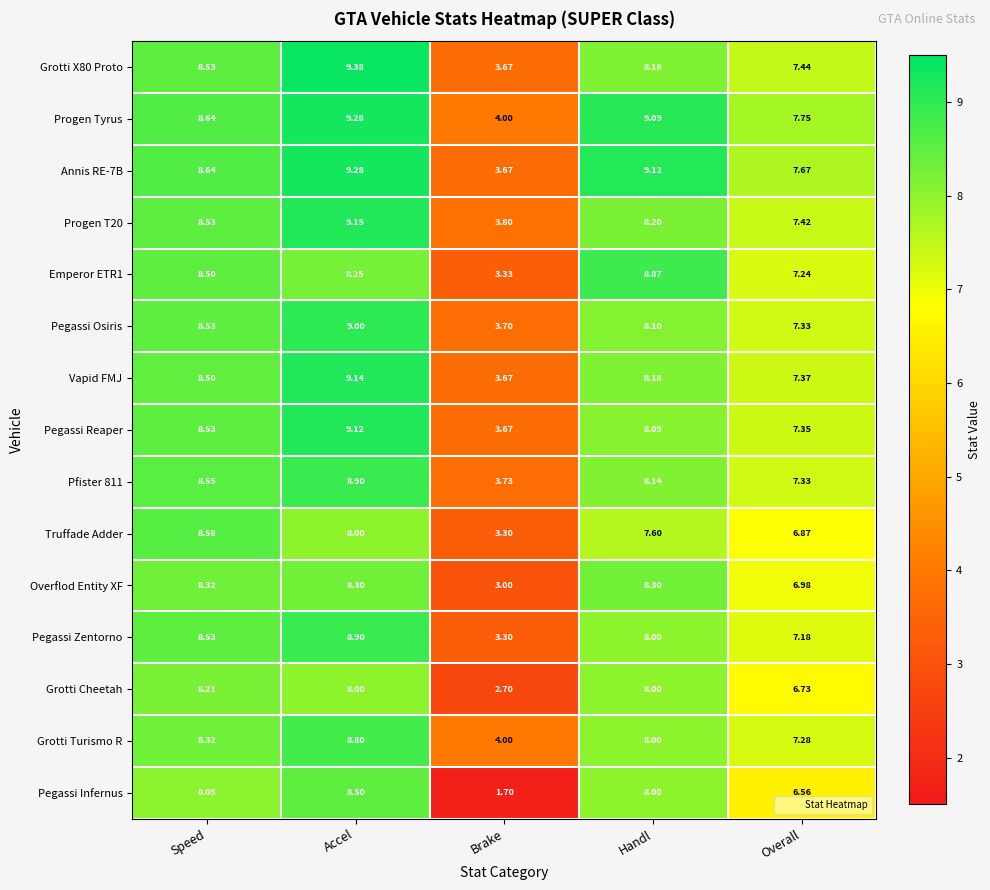

How many categories are shown in the chart?

5